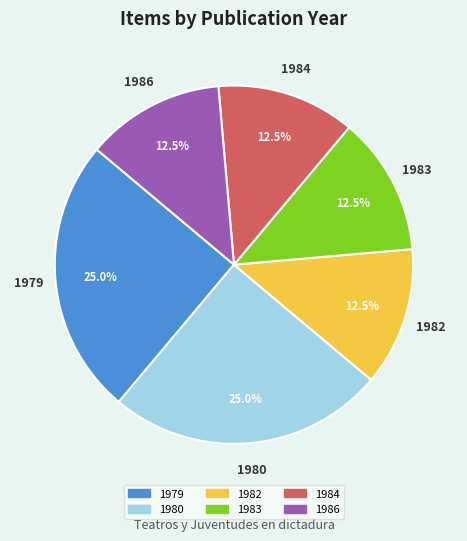

True or false: 1980 accounts for 31% of the total.

False